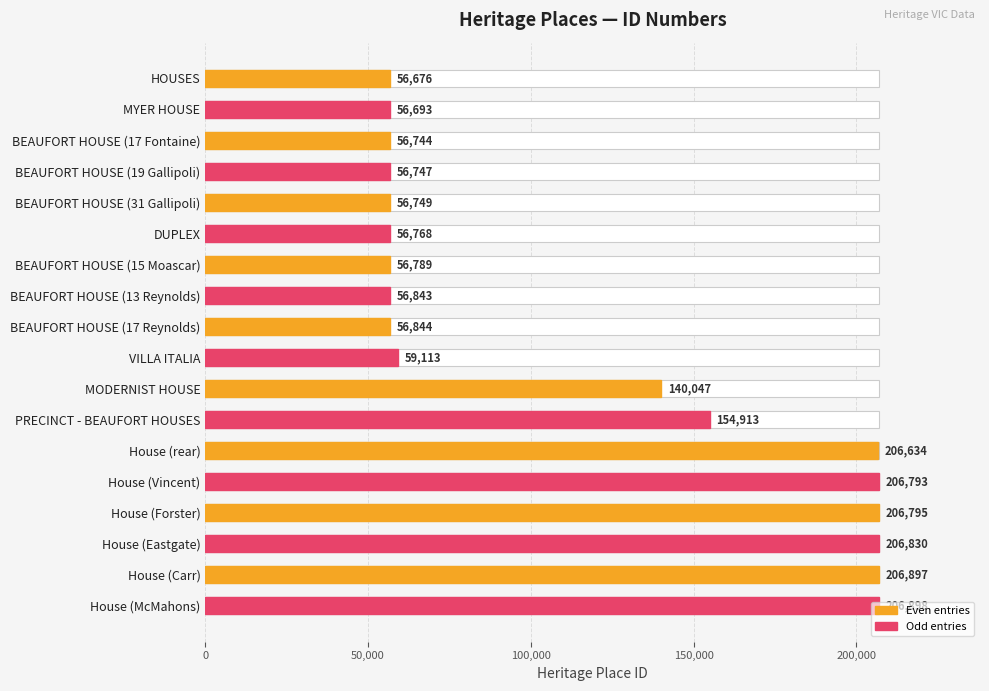

Reading right to left, transcribe all the data shown in this chart.

206898	206897	206830	206795	206793	206634	154913	140047	59113	56844	56843	56789	56768	56749	56747	56744	56693	56676